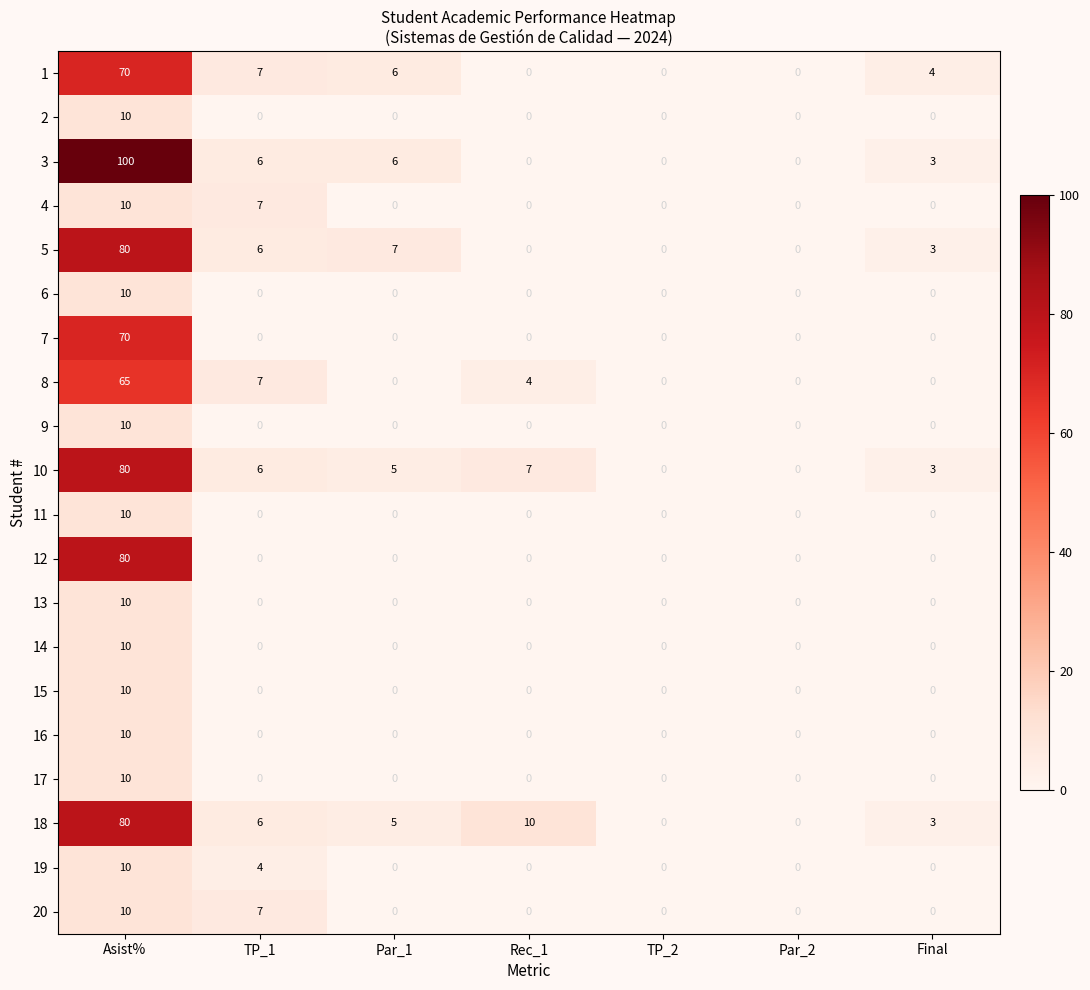

Which series has the widest spread of values?

3